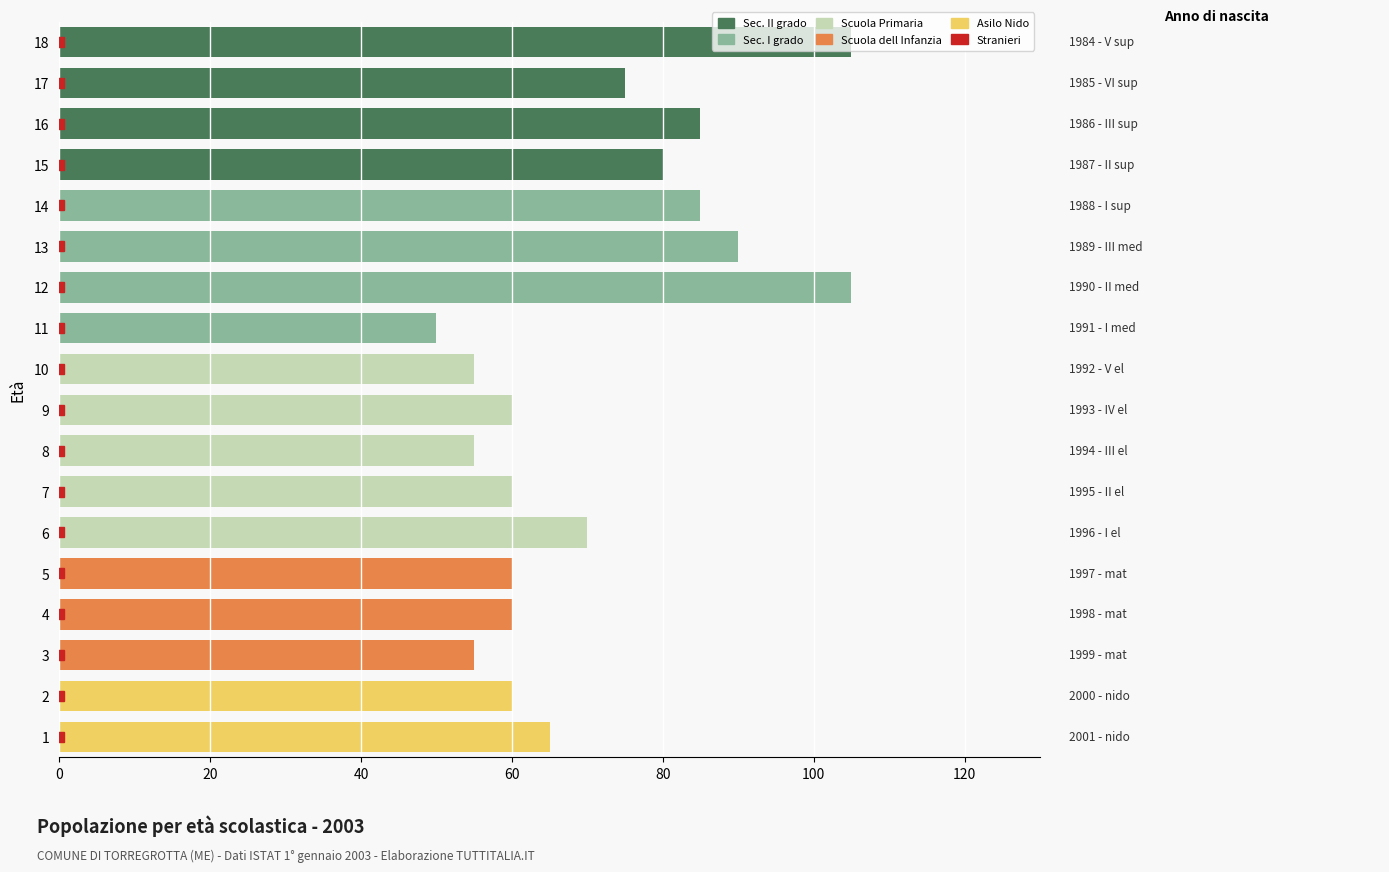

Which category has the highest value in the Sec. II grado series?

18